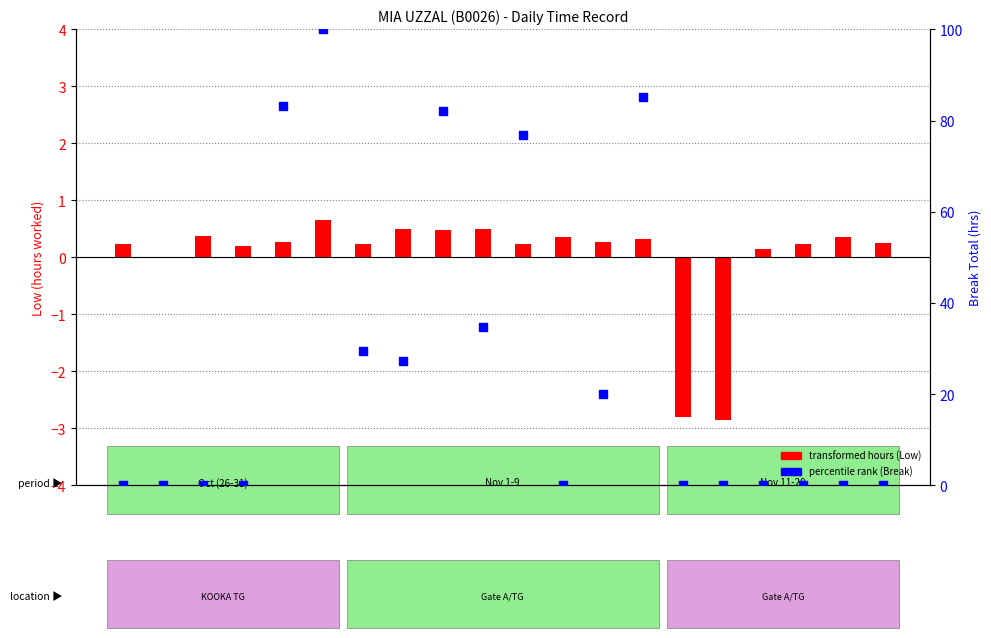

What are all the series names shown in the legend?

transformed hours (Low), percentile rank (Break)